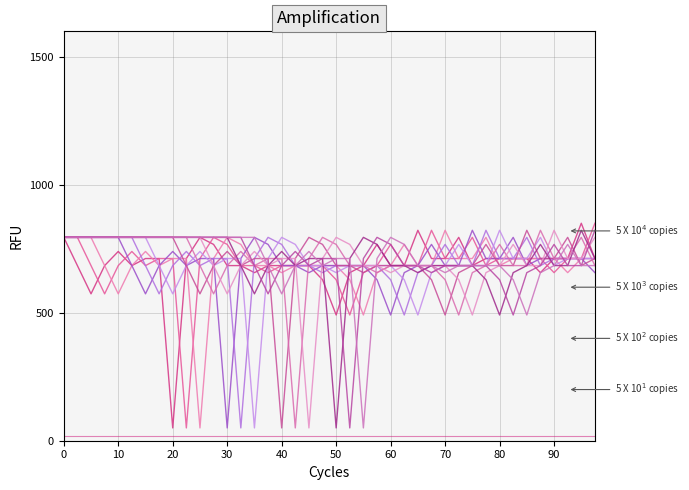

How many times do 5 X 10$^3$ copies and 5 X 10$^4$ copies cross each other?

9